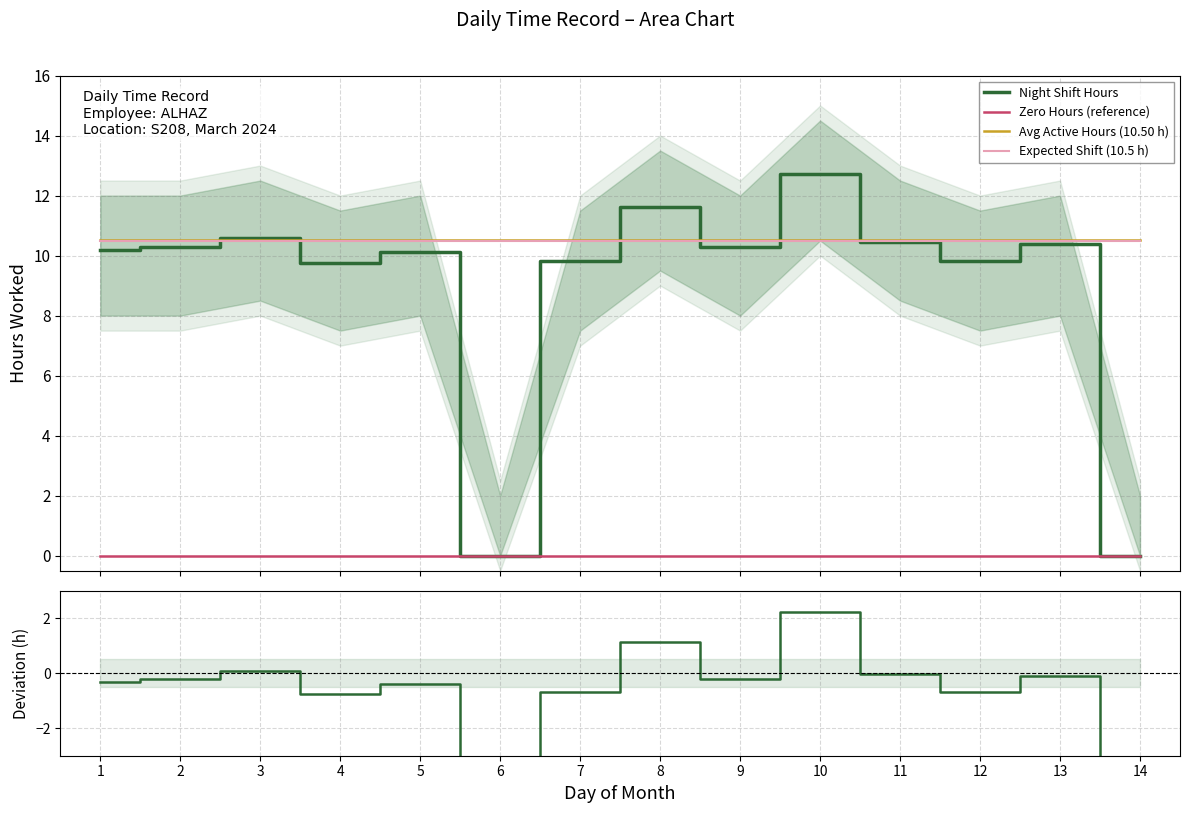

Which label corresponds to the largest value in the chart?

10